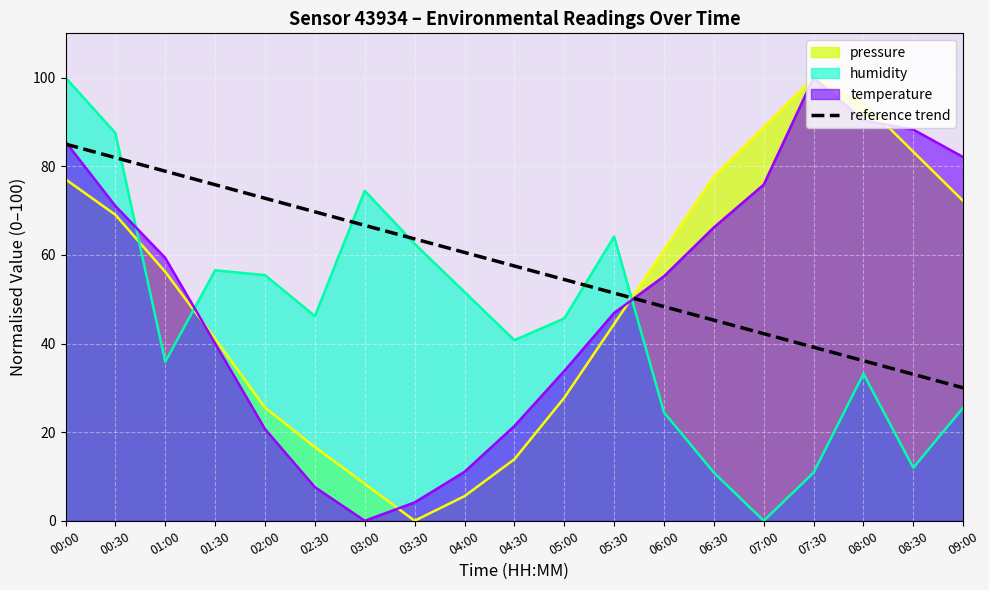

True or false: the data has more than 2 interior local peaks.

False